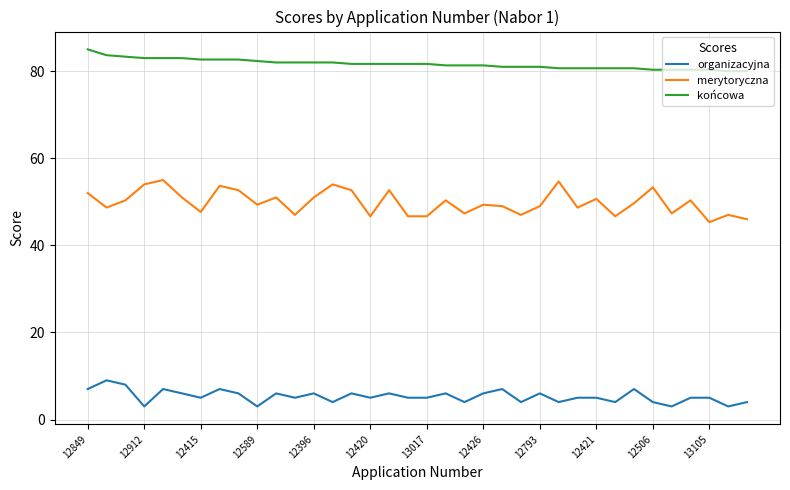

Which series has the widest spread of values?

merytoryczna